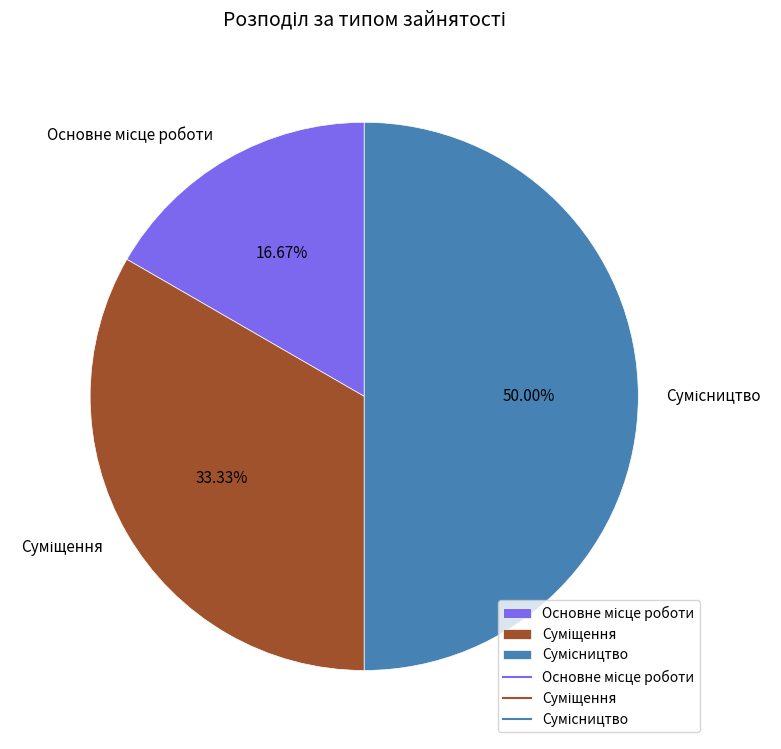

Is it true that Сумісництво is 50% of the pie?

True